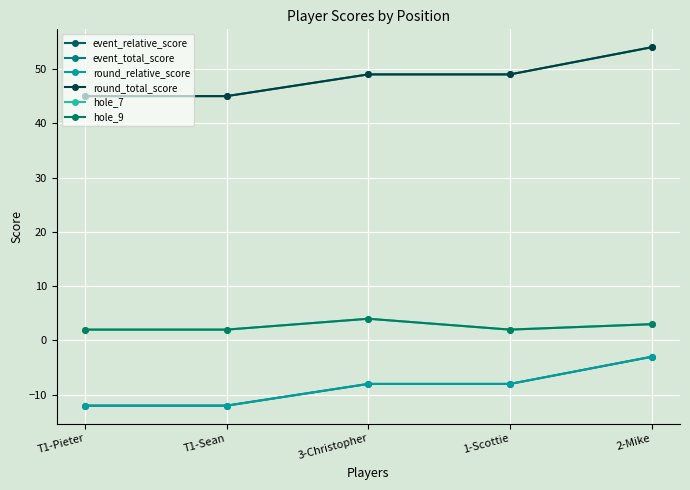

Which series has the largest total across all categories?

event_total_score